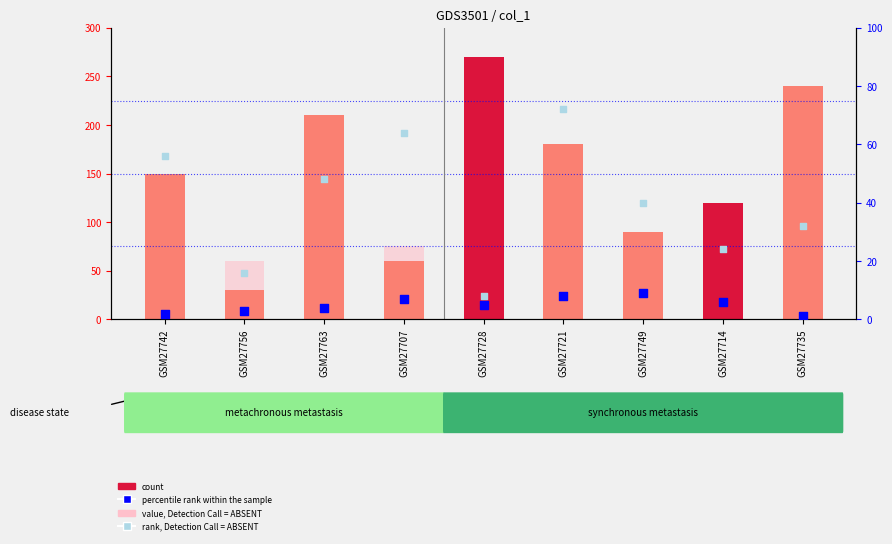

Is the value of percentile rank within the sample at GSM27763 greater than the value of count at GSM27707?

No